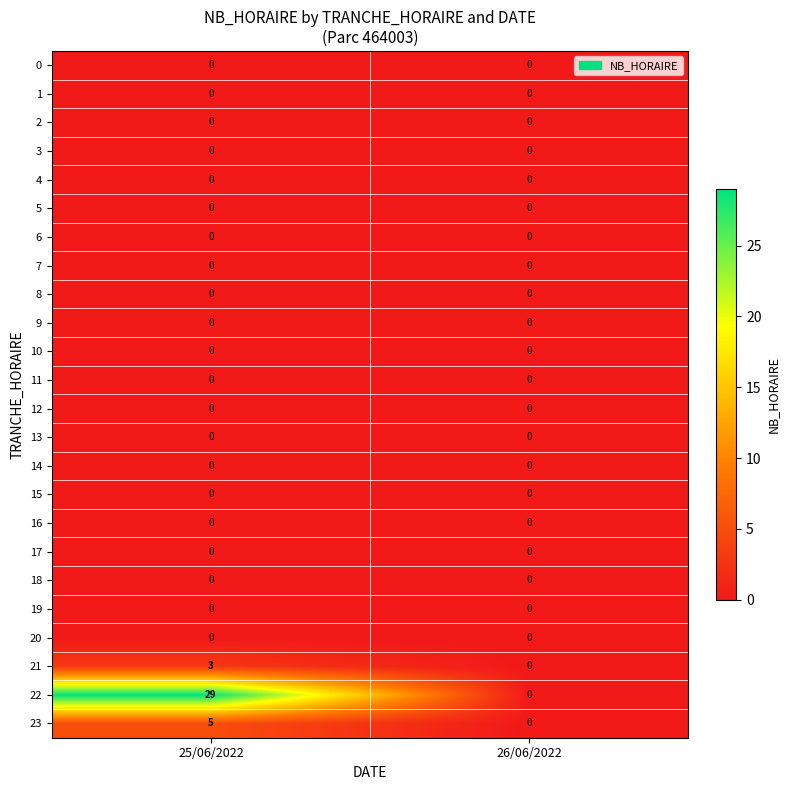

The value of 0 at 26/06/2022 is 0. True or false?

True